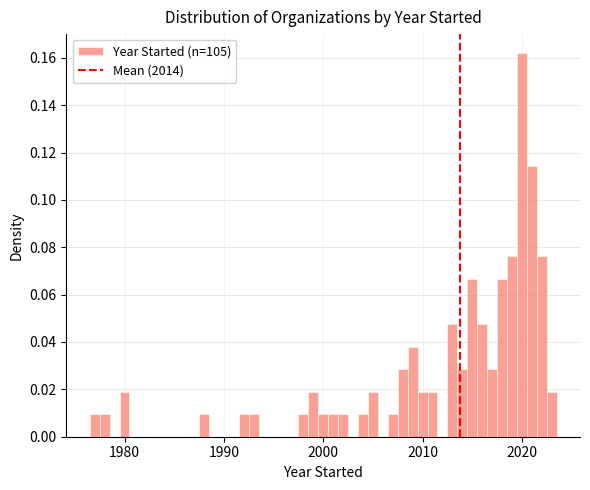

Read against the x-axis, roughly where is the centre of the tallest bar?

2020